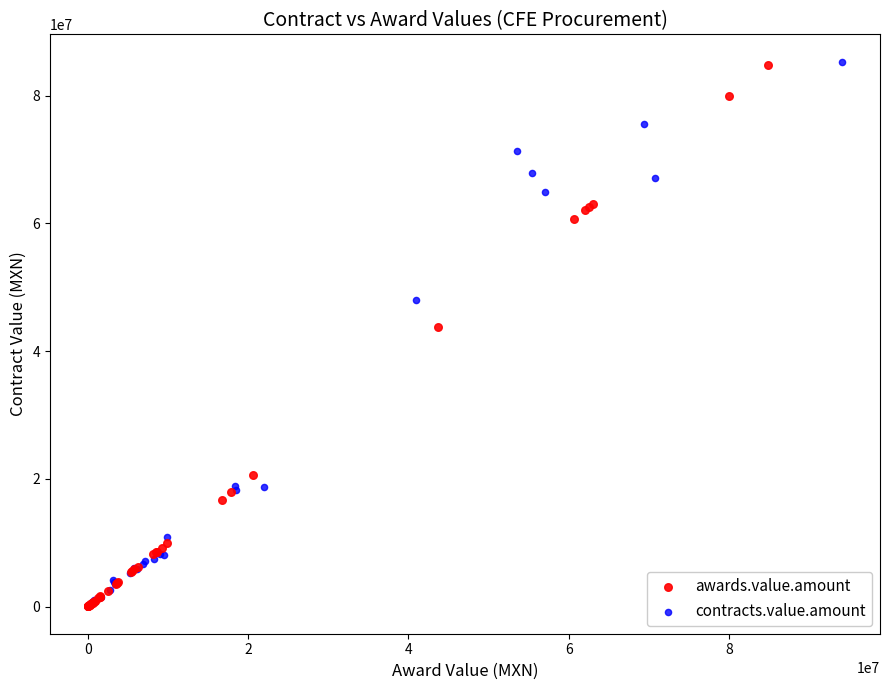

Which series has the widest spread of Y values?

contracts.value.amount